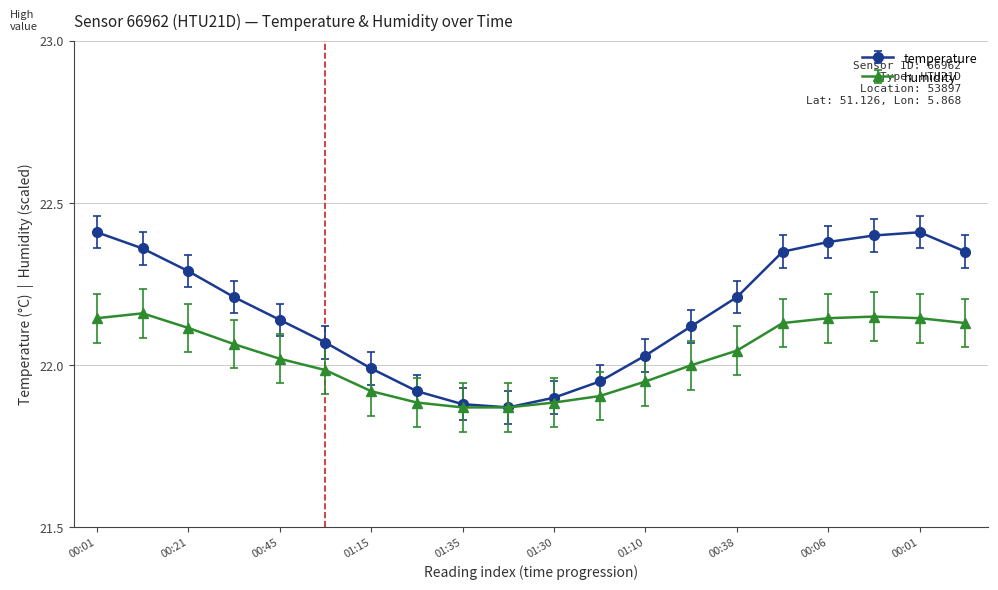

True or false: humidity has more than 1 interior local peaks.

True